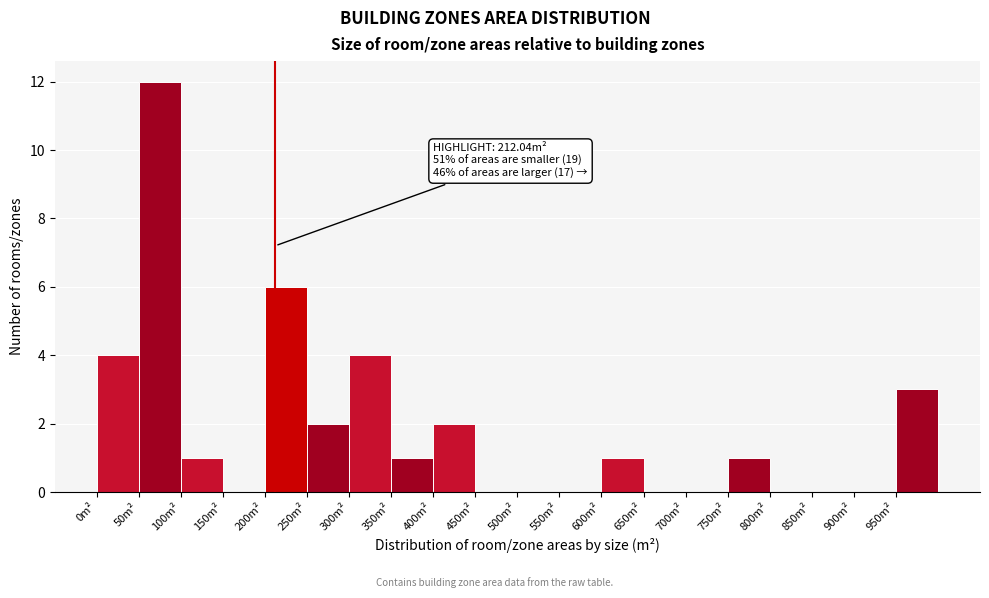

Which range on the x-axis has the tallest bar?

50 to 100